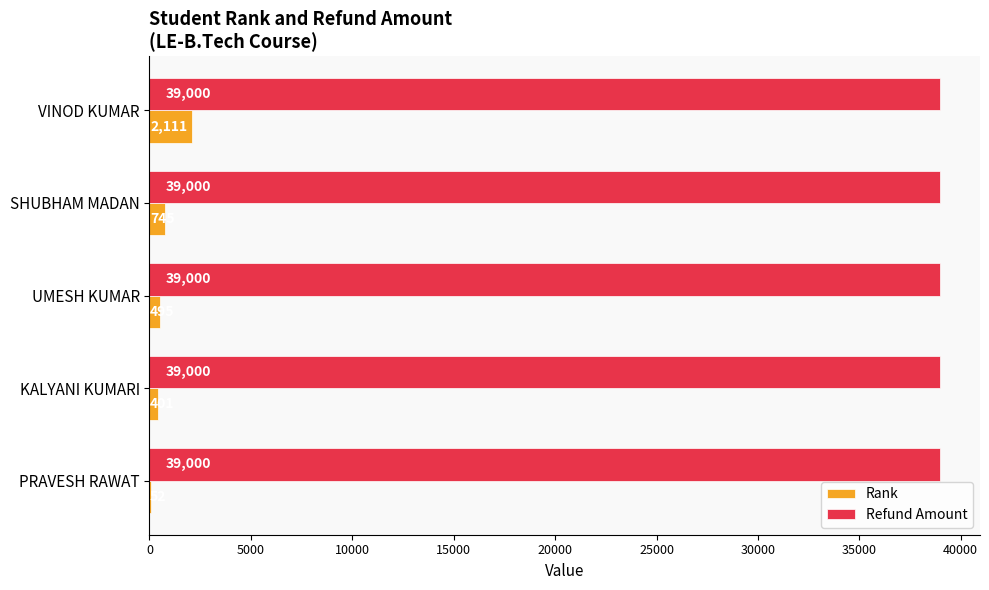

Read the Refund Amount value at KALYANI KUMARI.

39000